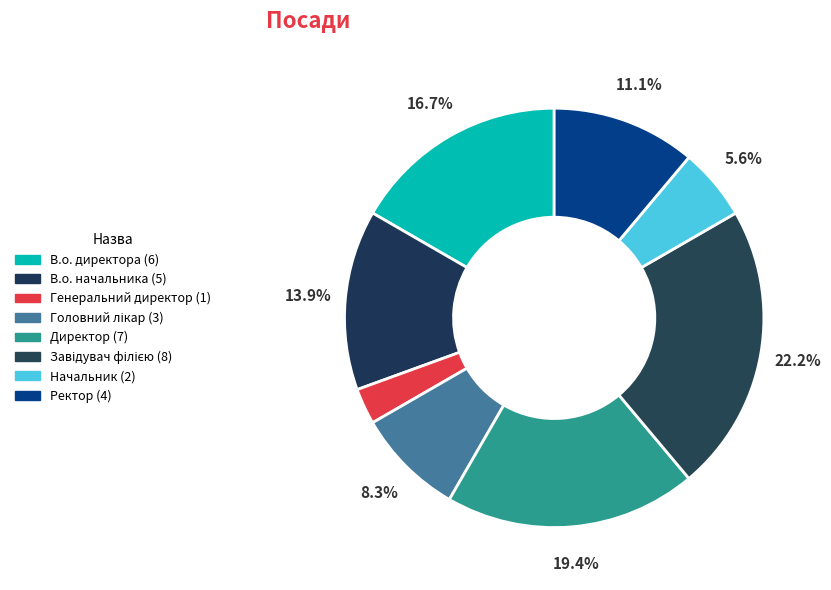

Do Генеральний директор and Директор together represent more than half of the pie?

No